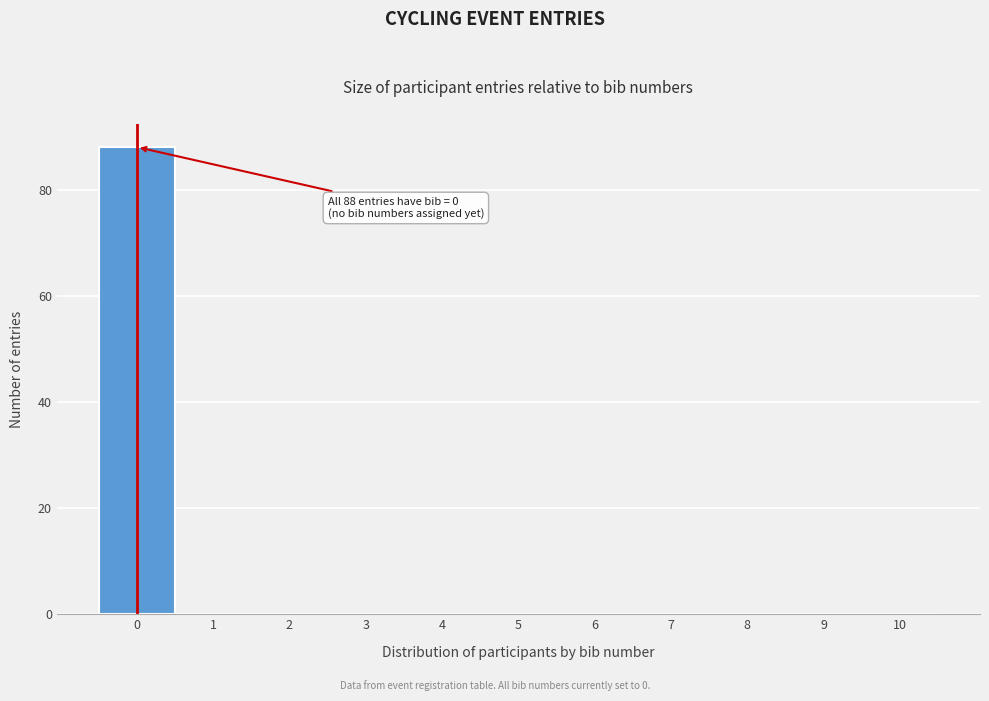

Reading left to right, list all the values displayed in this chart.

0=88	1=0	2=0	3=0	4=0	5=0	6=0	7=0	8=0	9=0	10=0